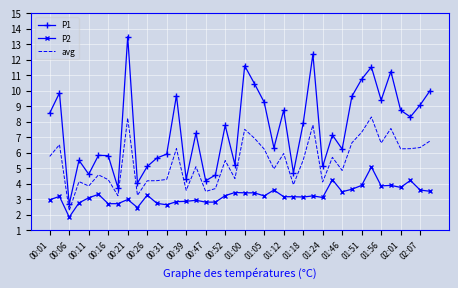

List the series in order of their overall mean, highest first.

P1, avg, P2